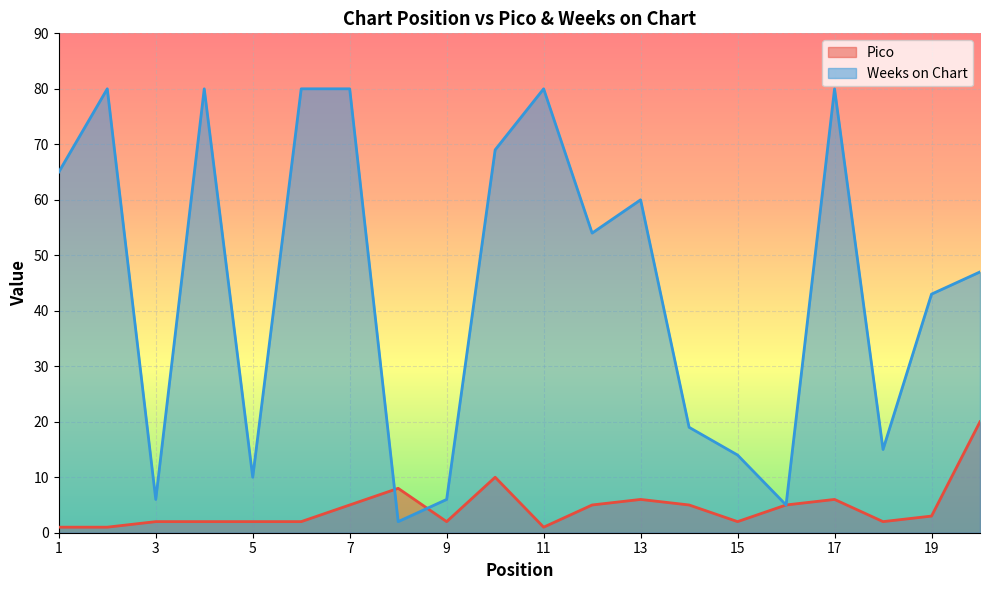

Which label corresponds to the smallest value in the chart?

1